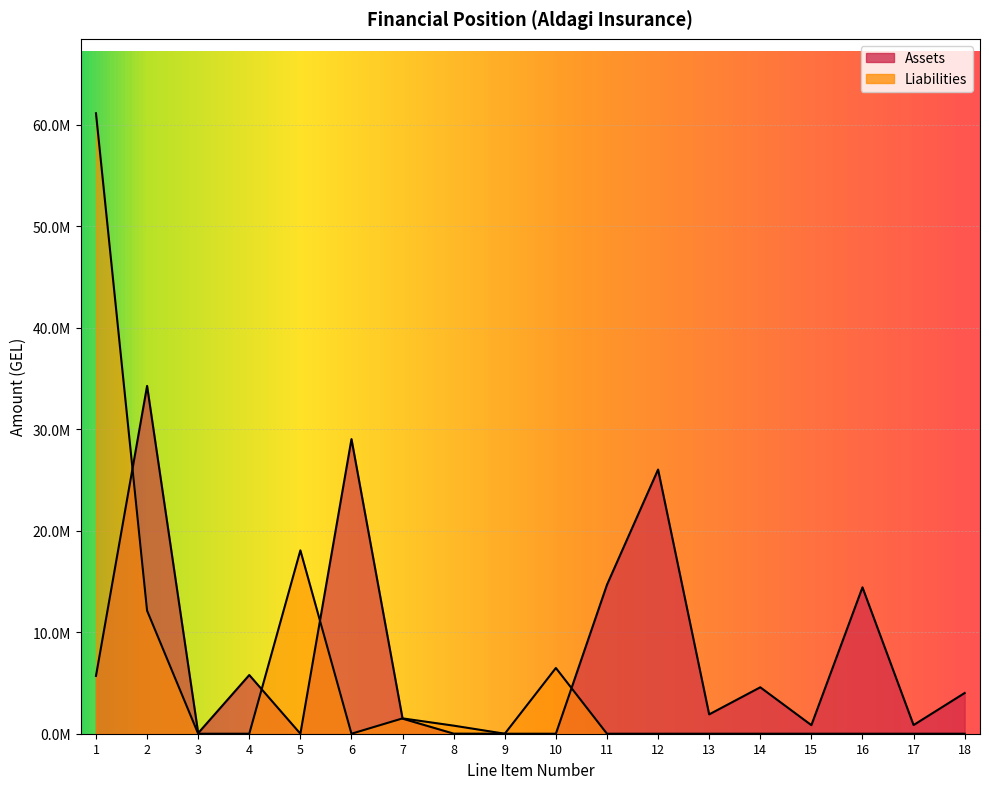

What are all the series names shown in the legend?

Assets, Liabilities